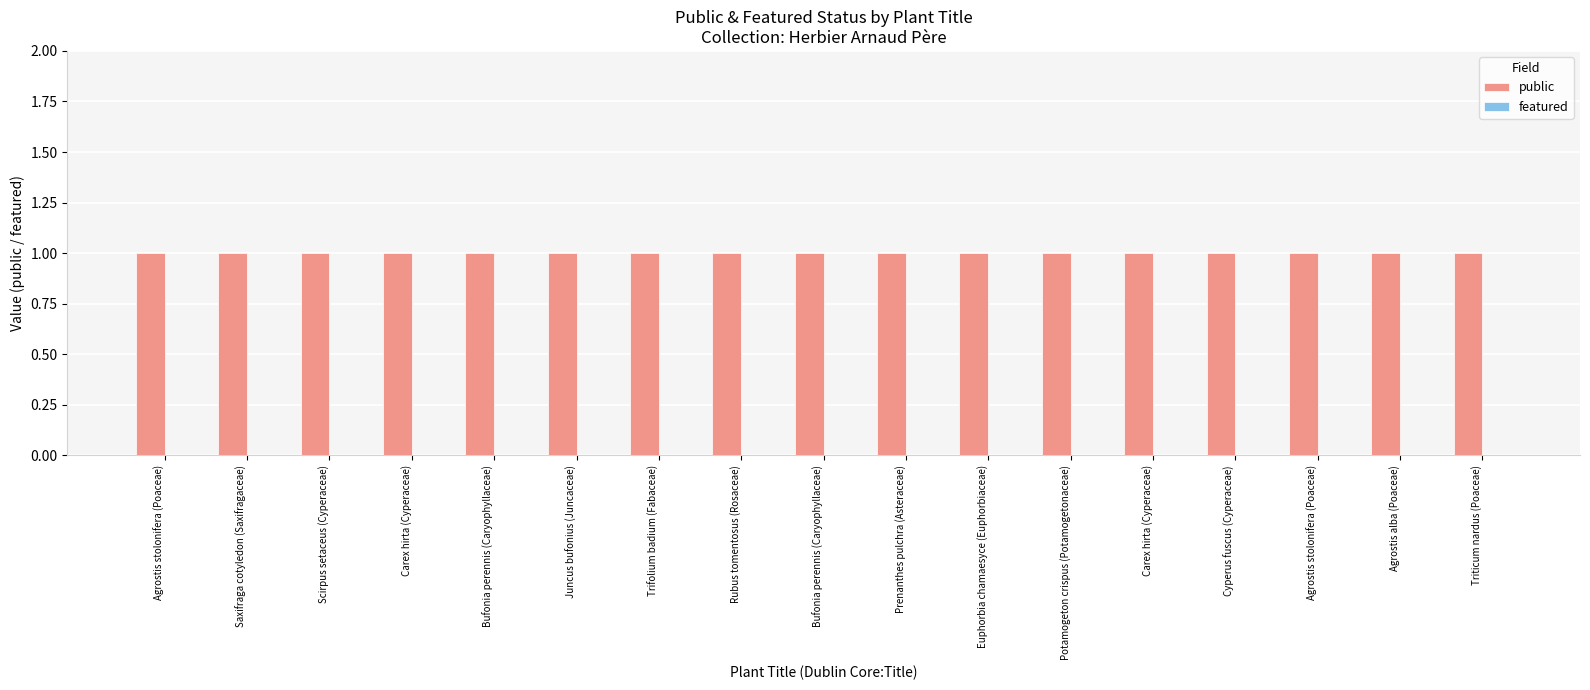

Rank the series by their average value, from highest to lowest.

public, featured